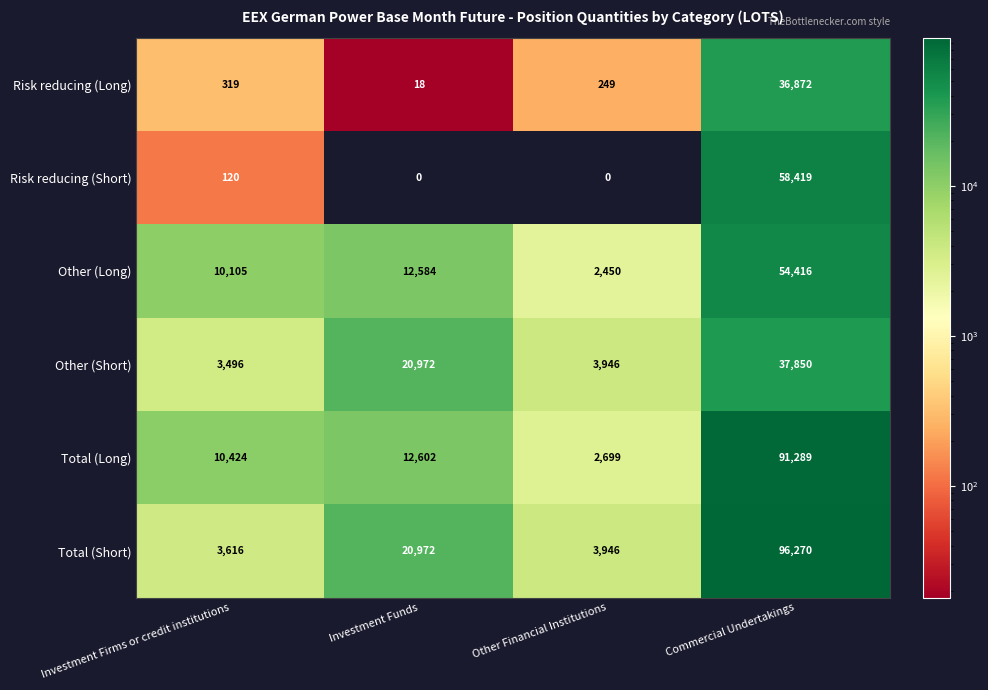

Reading left to right, transcribe all the data shown in this chart.

Risk reducing (Long): Investment Firms or credit institutions=319	Investment Funds=18	Other Financial Institutions=249	Commercial Undertakings=36872
Risk reducing (Short): Investment Firms or credit institutions=120	Investment Funds=0	Other Financial Institutions=0	Commercial Undertakings=58419
Other (Long): Investment Firms or credit institutions=10105	Investment Funds=12584	Other Financial Institutions=2450	Commercial Undertakings=54416
Other (Short): Investment Firms or credit institutions=3496	Investment Funds=20972	Other Financial Institutions=3946	Commercial Undertakings=37850
Total (Long): Investment Firms or credit institutions=10424	Investment Funds=12602	Other Financial Institutions=2699	Commercial Undertakings=91289
Total (Short): Investment Firms or credit institutions=3616	Investment Funds=20972	Other Financial Institutions=3946	Commercial Undertakings=96270